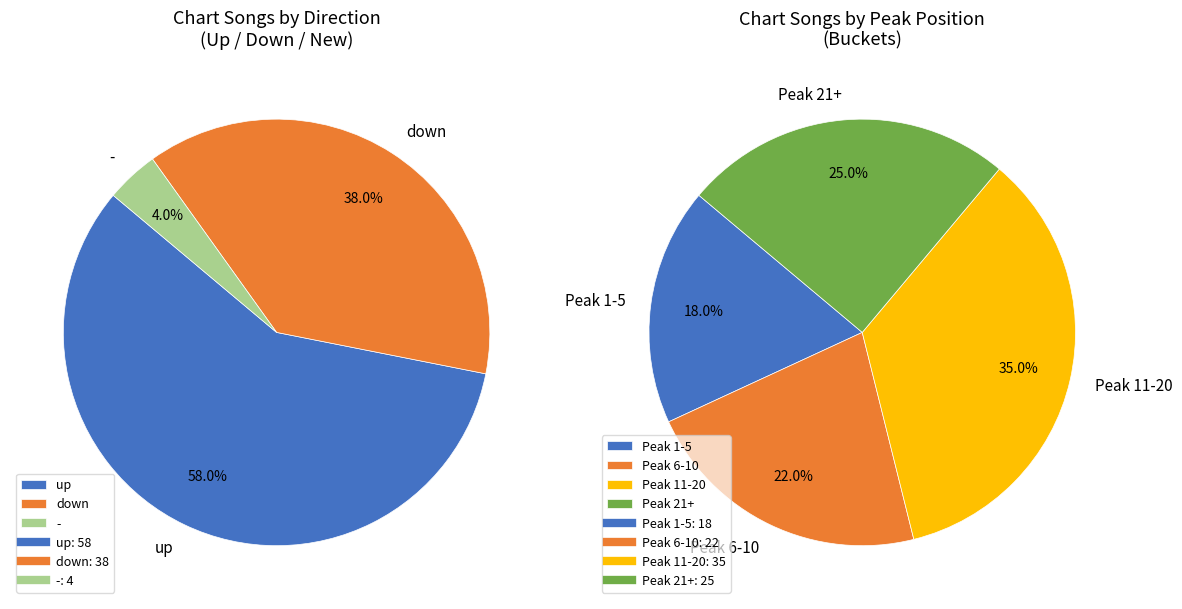

What percentage is the down slice, to the nearest percent?

38%